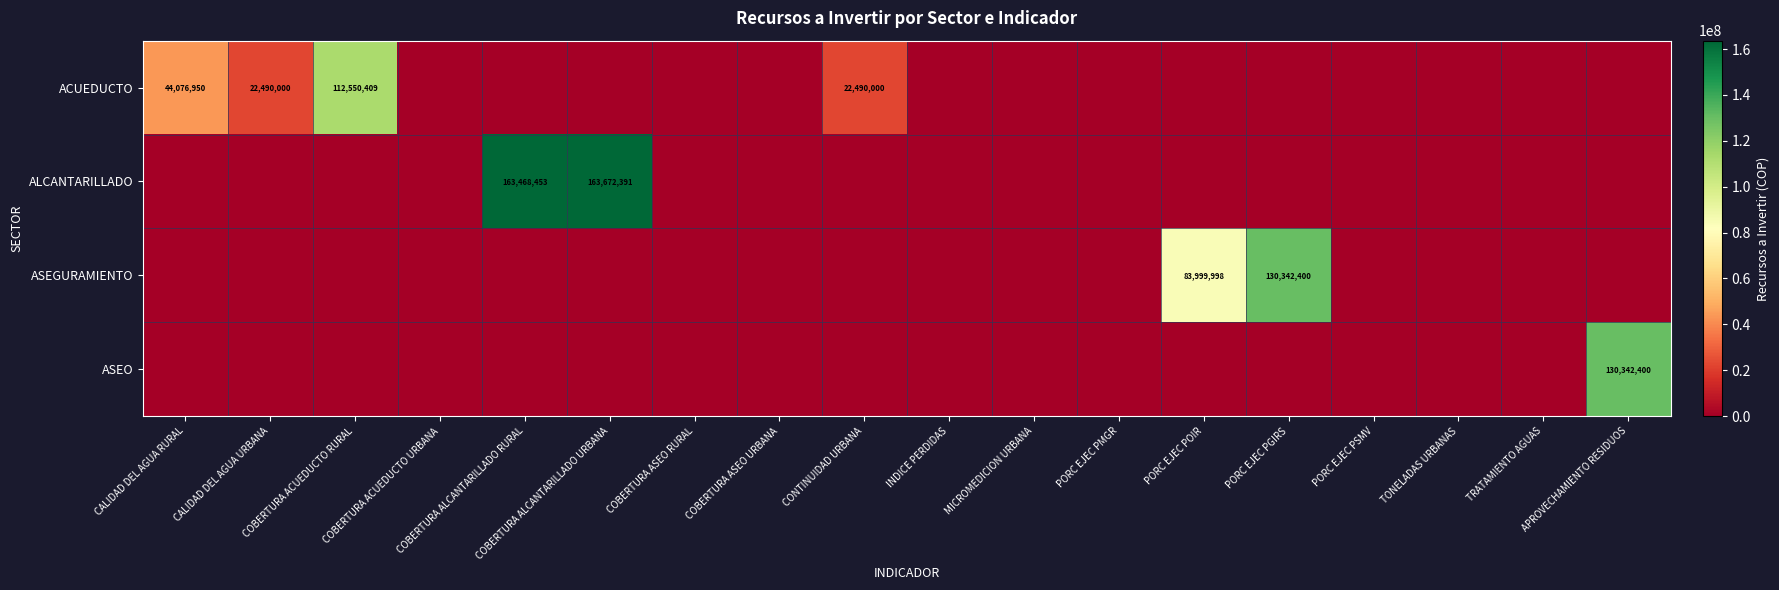

How many distinct data groups are displayed?

4